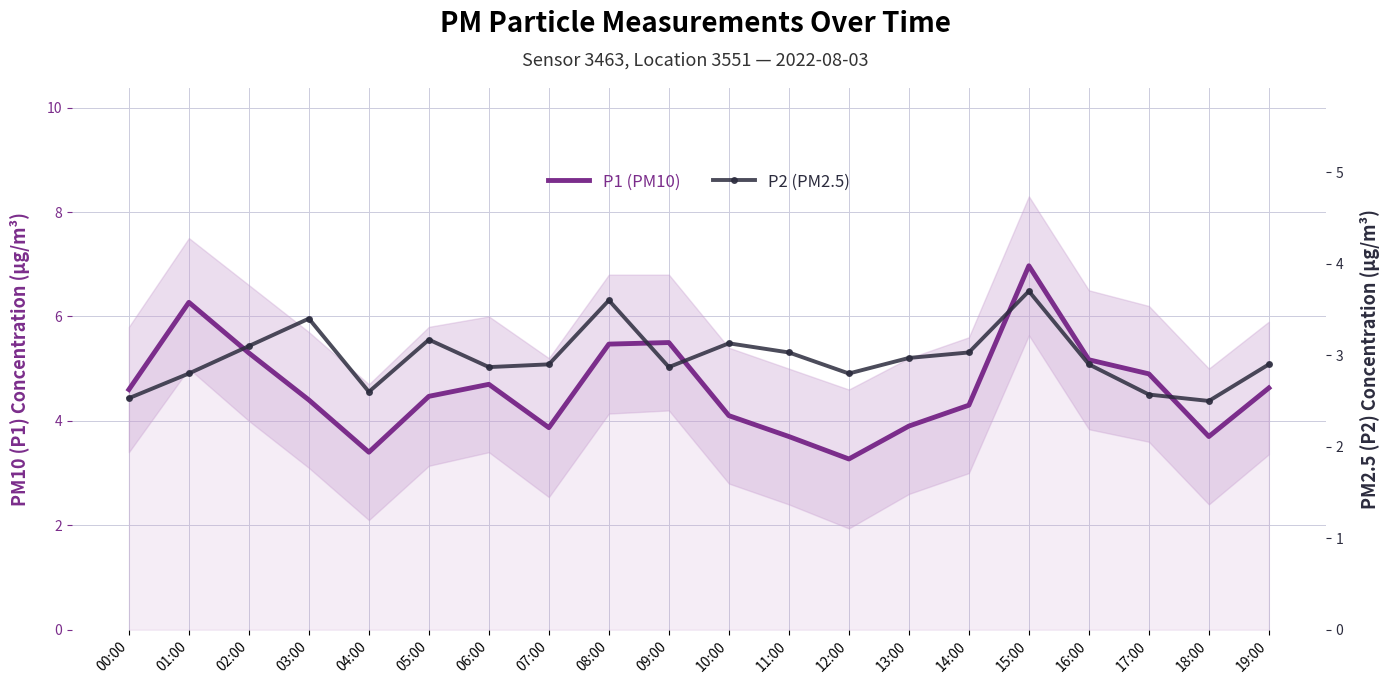

Which series has the largest range (max minus min)?

P1 (PM10)